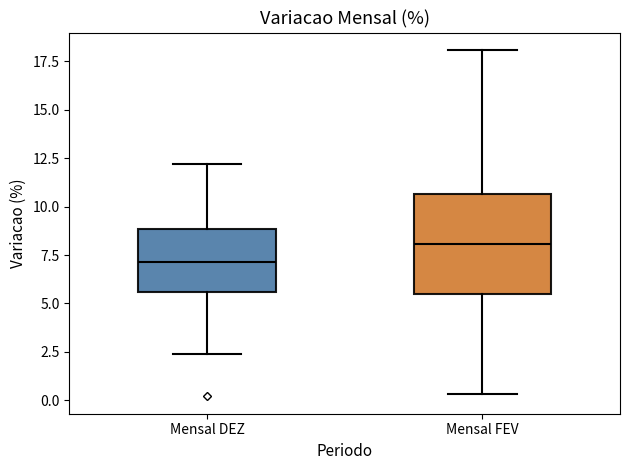

Which box's median line is the lowest?

Mensal DEZ